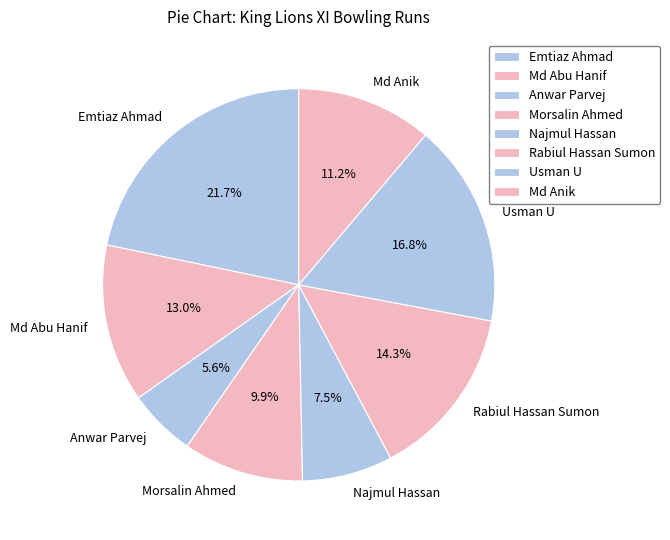

Is there a majority slice in this chart?

No